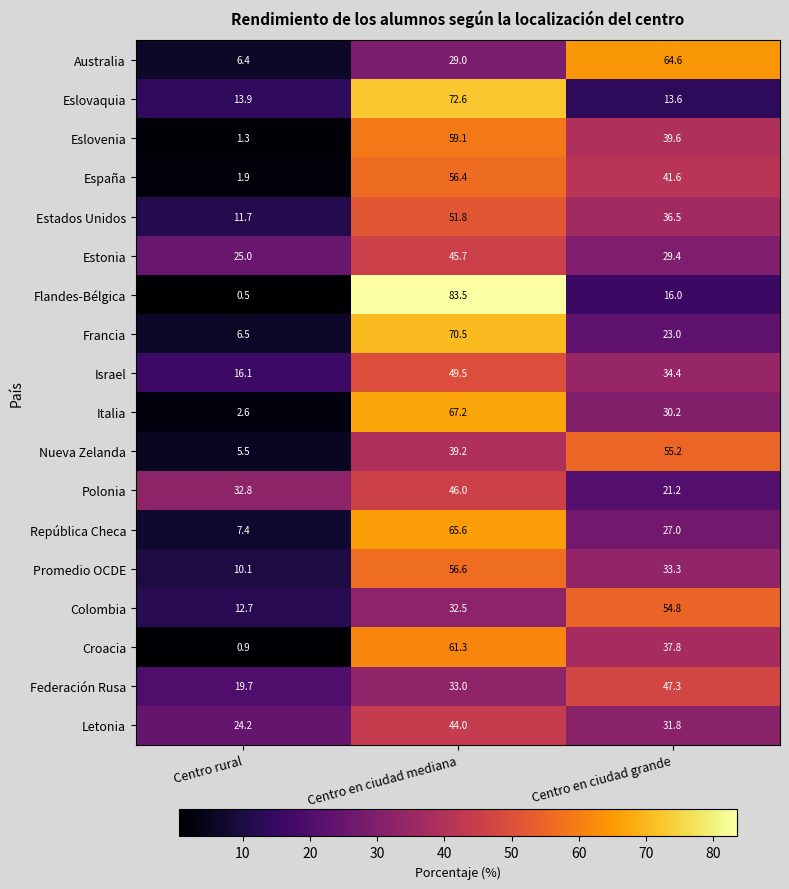

What is the smallest value displayed?

0.5